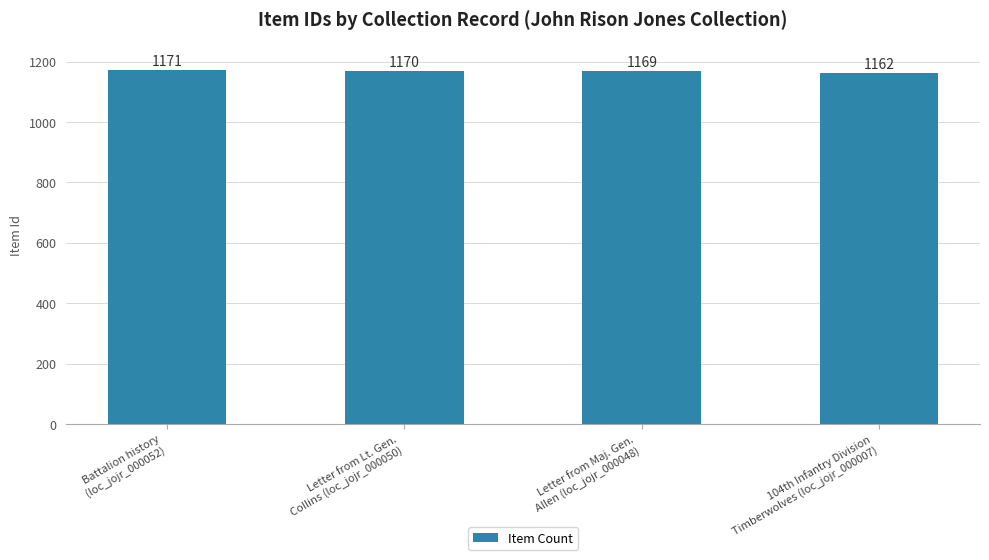

How many values are between 1169 and 1171?

3